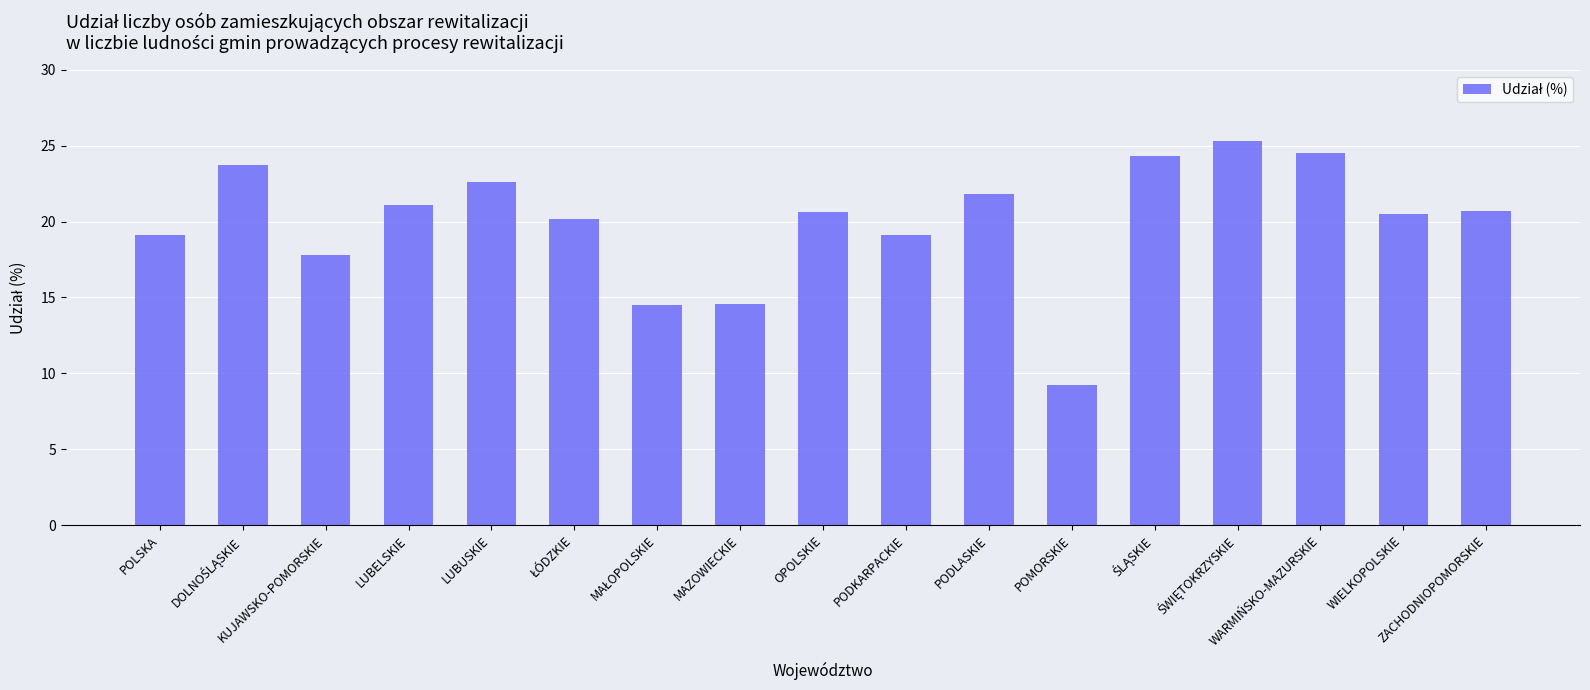

What is the minimum value shown in the chart?

9.2